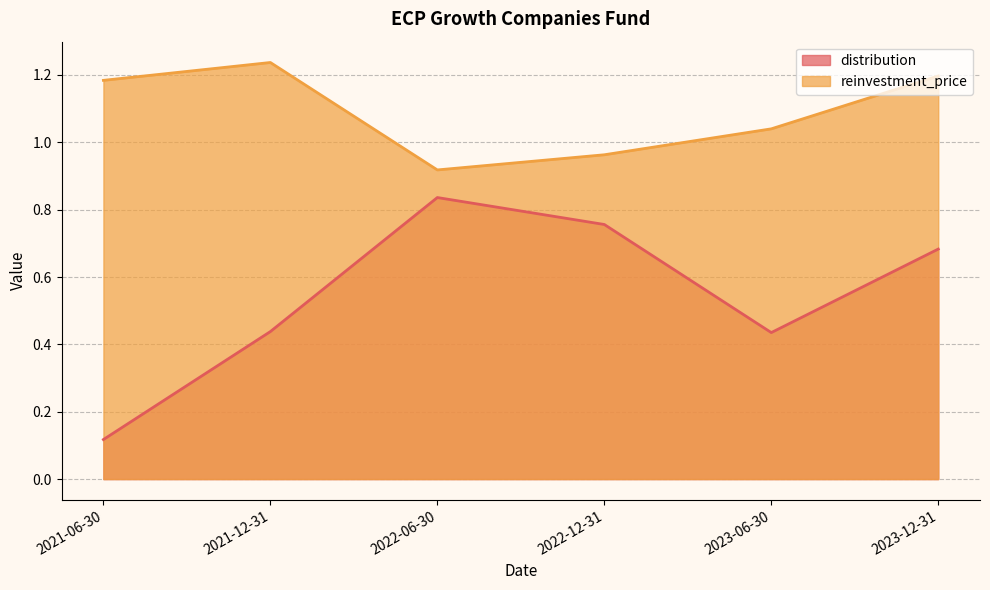

What is the label of the 1st point from the left?

2021-06-30